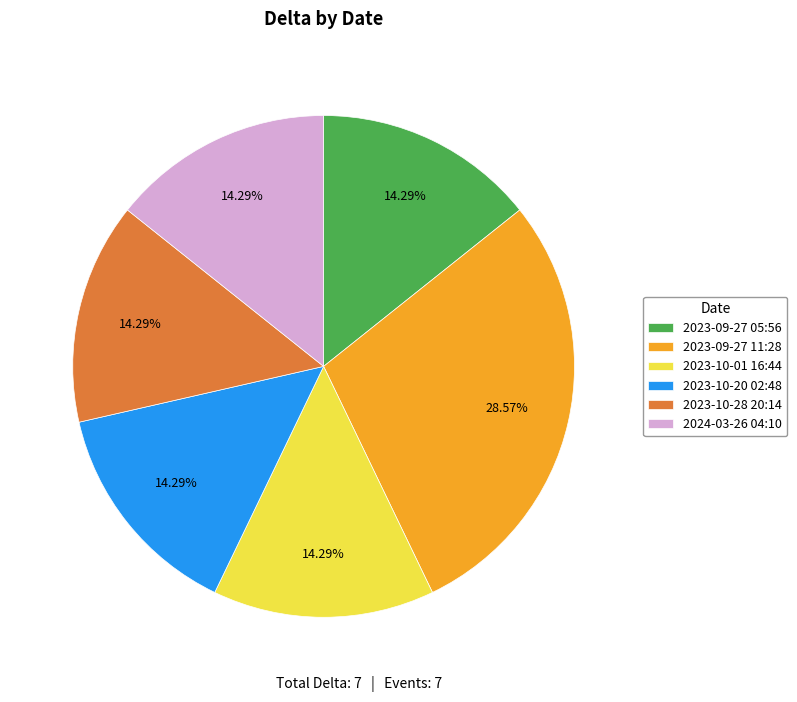

What percentage is the 2023-09-27 11:28 slice, to the nearest percent?

29%